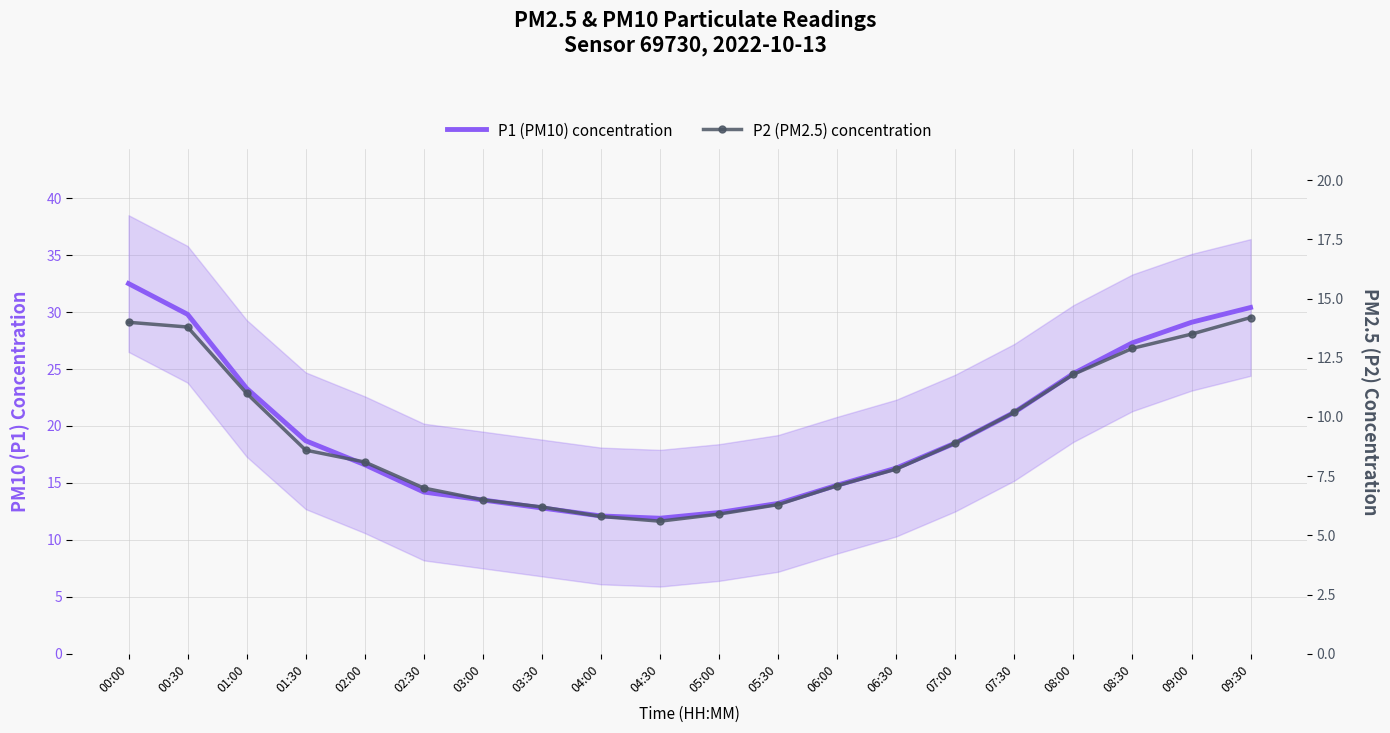

Between 00:30 and 05:00, which series saw the biggest shift?

P1 (PM10) concentration